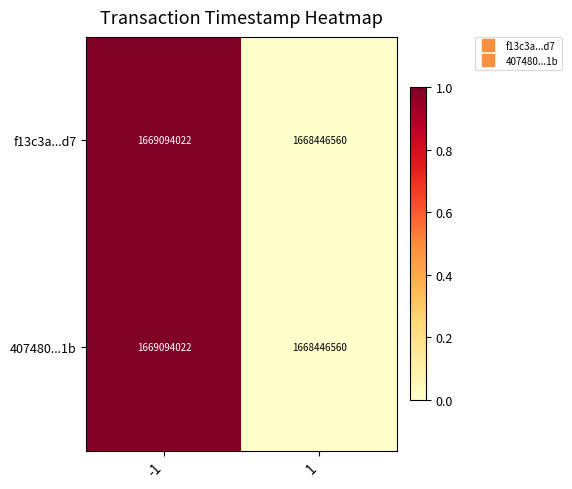

Reading right to left, extract all data points from this chart.

f13c3a...d7: 1=1668446560	-1=1669094022
407480...1b: 1=1668446560	-1=1669094022